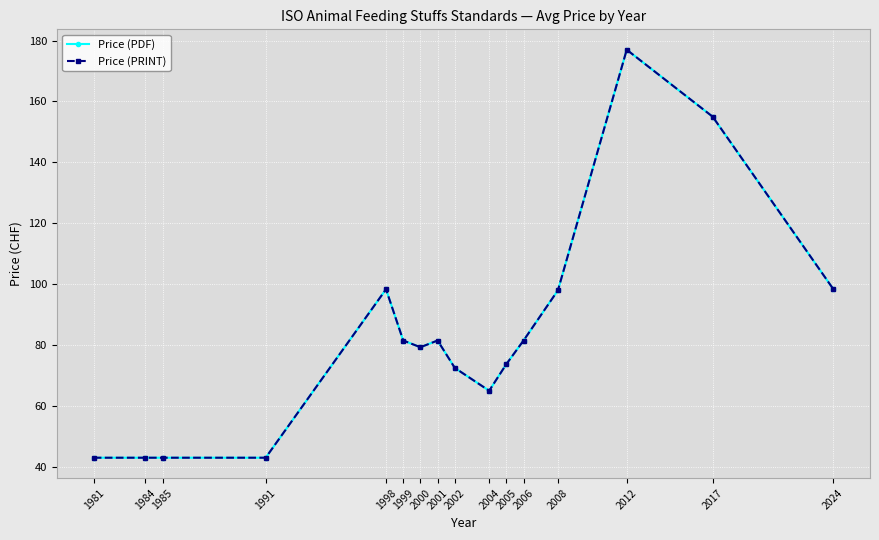

Is this an area chart (filled region under the line)?

No